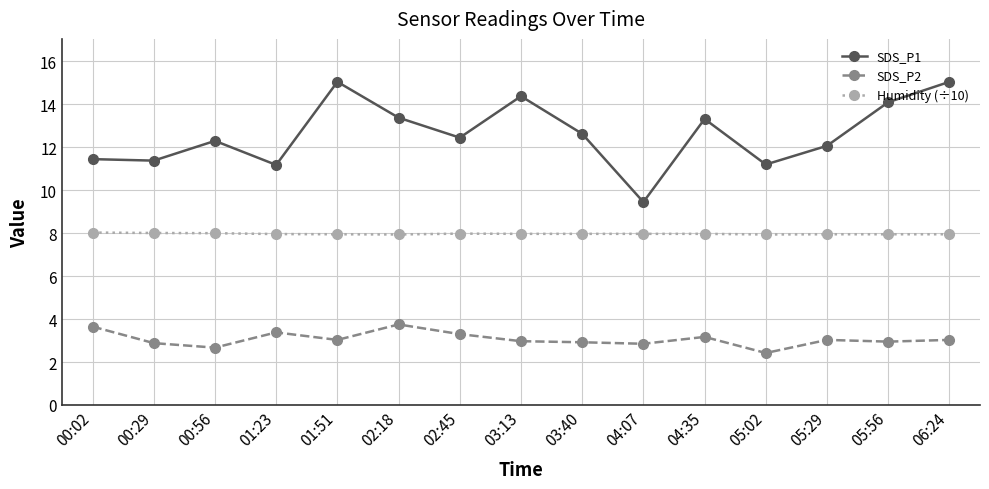

What is the total value across all series at 05:02?

21.6